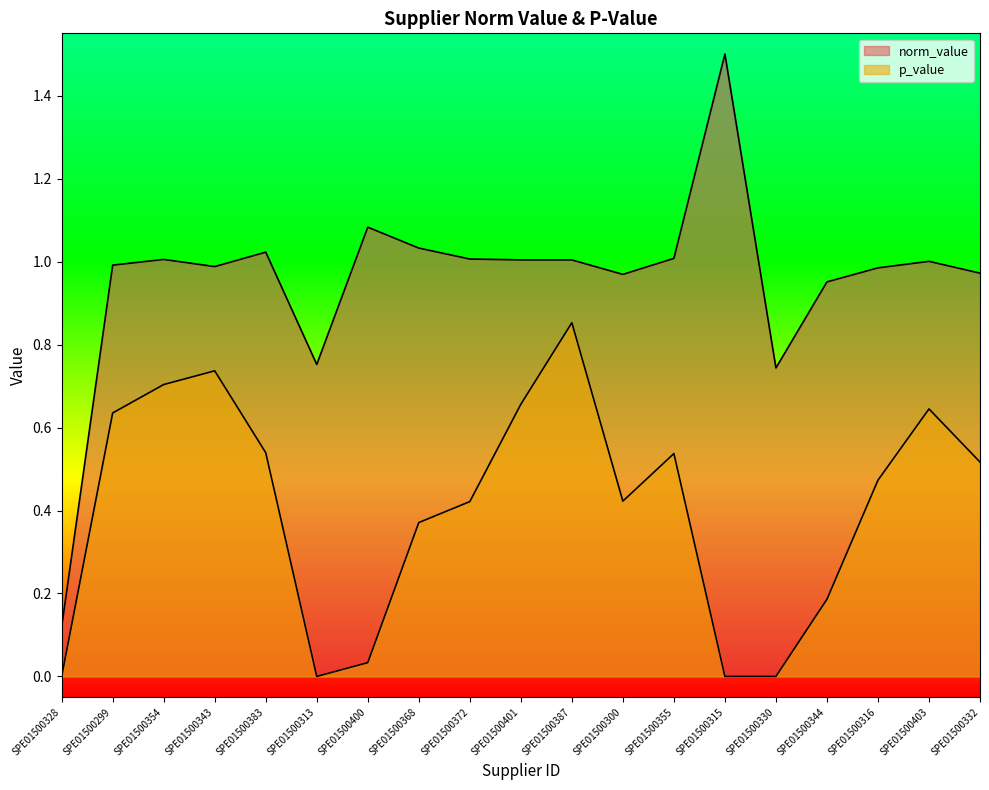

What is the maximum value shown in the chart?

1.5